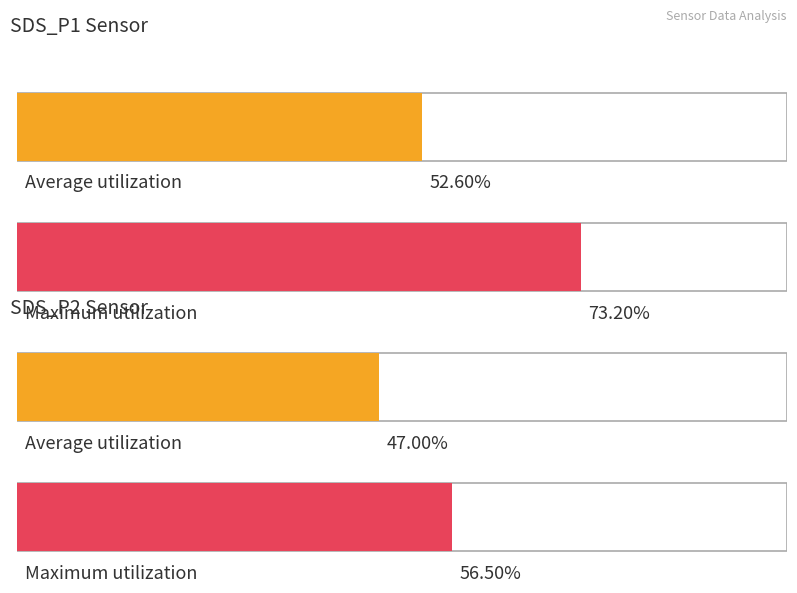

At 00:15, list the series in order from smallest to largest.

SDS_P2, SDS_P1